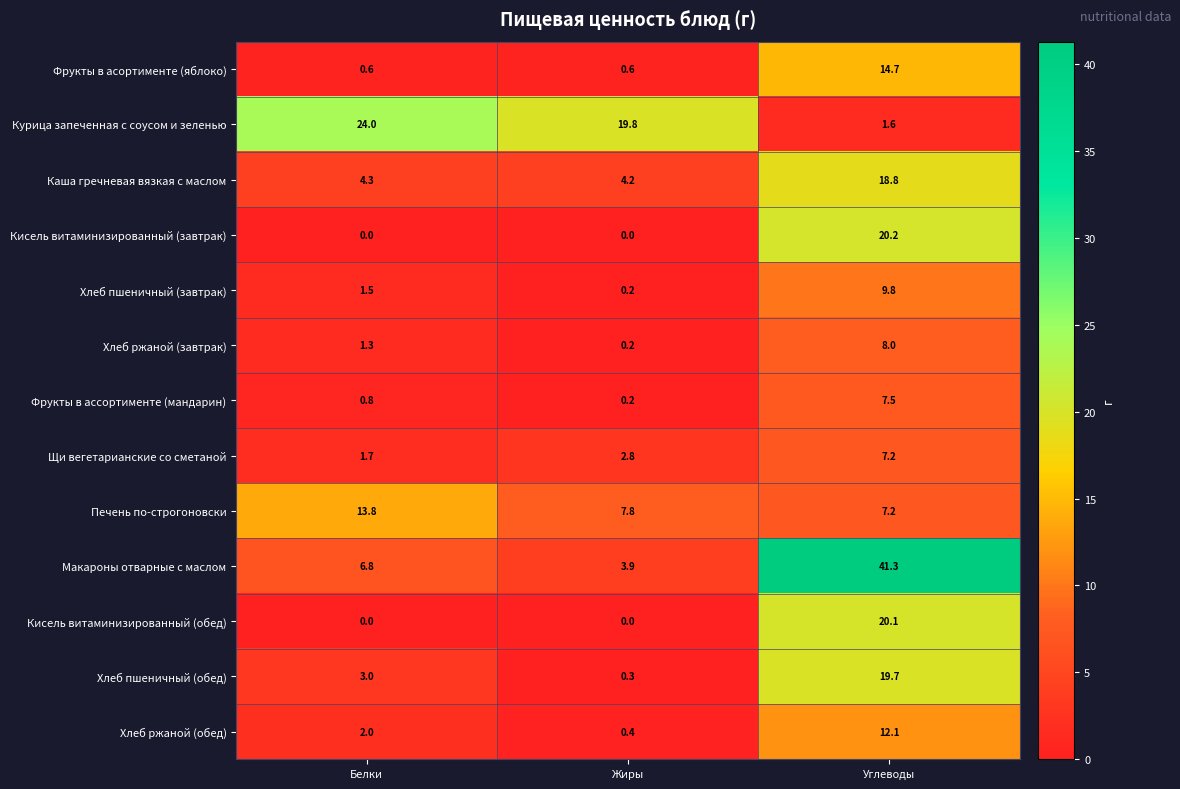

What is the total value across all series at Белки?

59.8